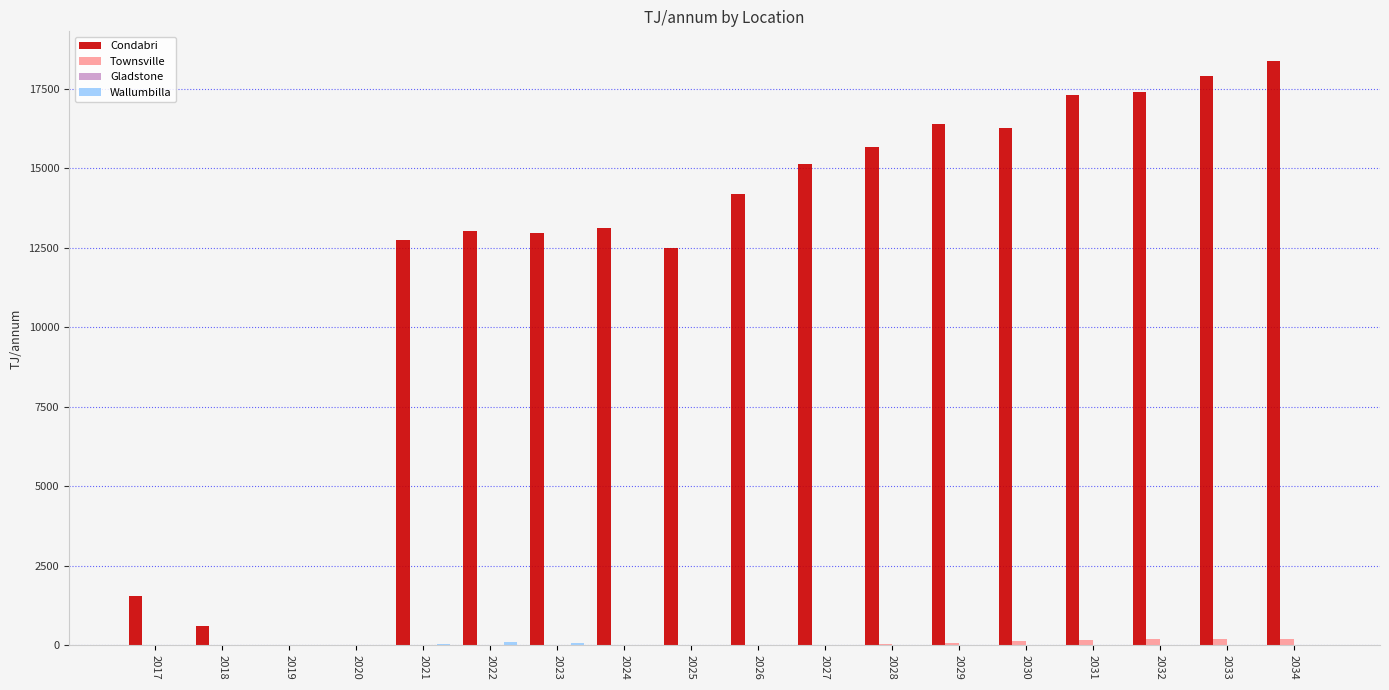

The Condabri series shows 18393.6 at 2034. True or false?

True